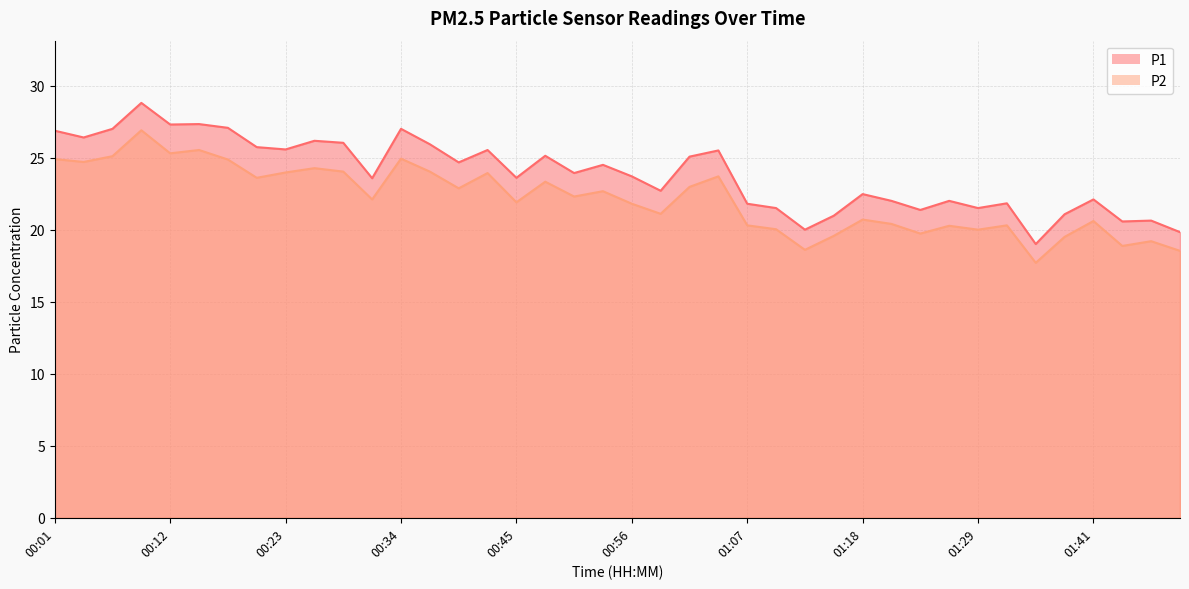

What are all the series names shown in the legend?

P1, P2